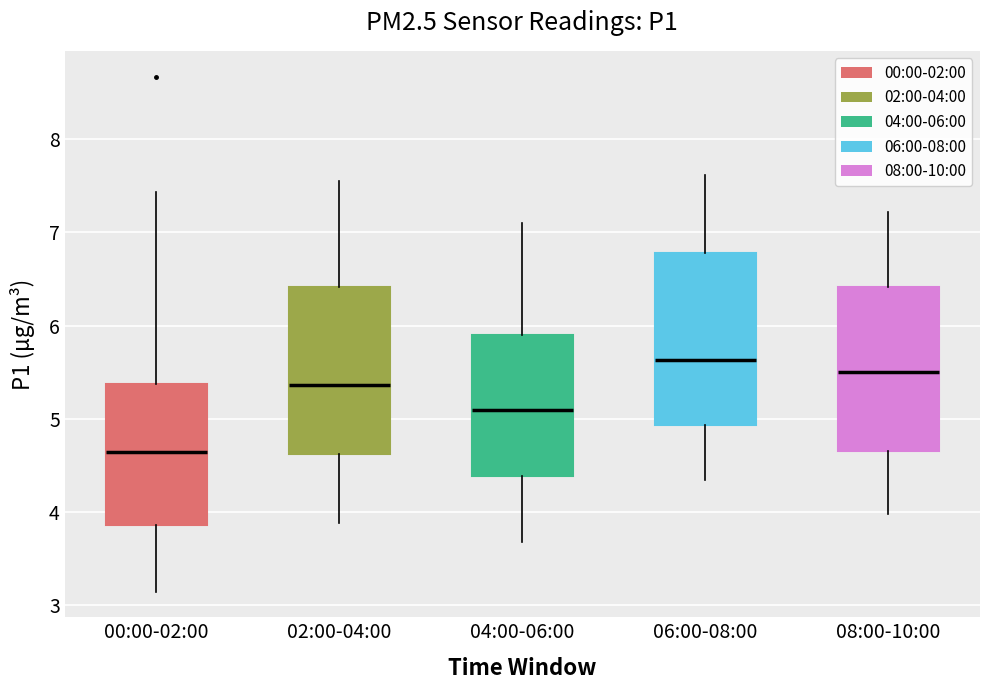

Where does the upper whisker of the box for 06:00-08:00 end on the y-axis? The values are not printed on the chart, so give them approximately, as read against the axis.

7.6